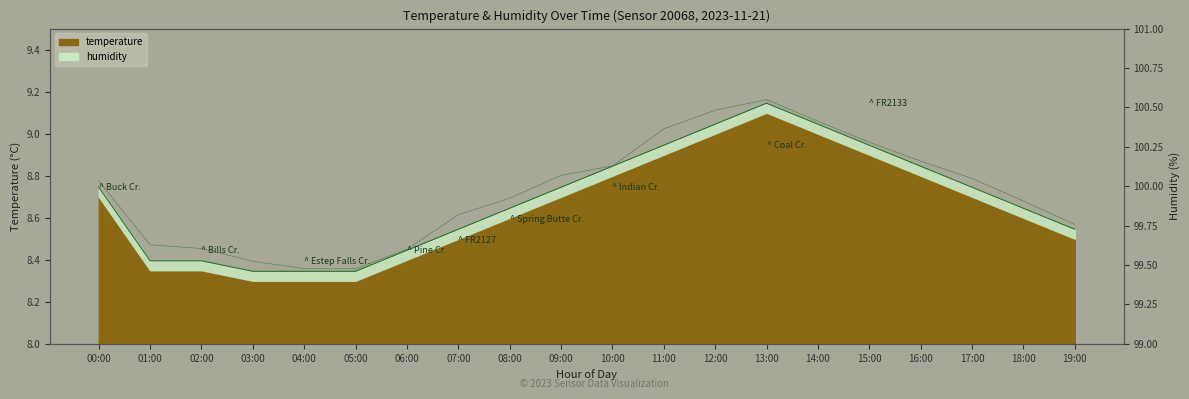

Rank the categories by value from lowest to highest.

03:00, 04:00, 05:00, 01:00, 02:00, 06:00, 07:00, 19:00, 08:00, 18:00, 00:00, 09:00, 17:00, 10:00, 16:00, 11:00, 15:00, 12:00, 14:00, 13:00